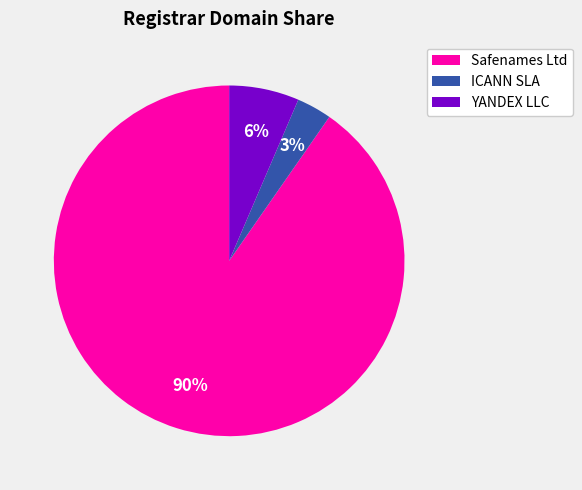

How many segments does this pie chart have?

3